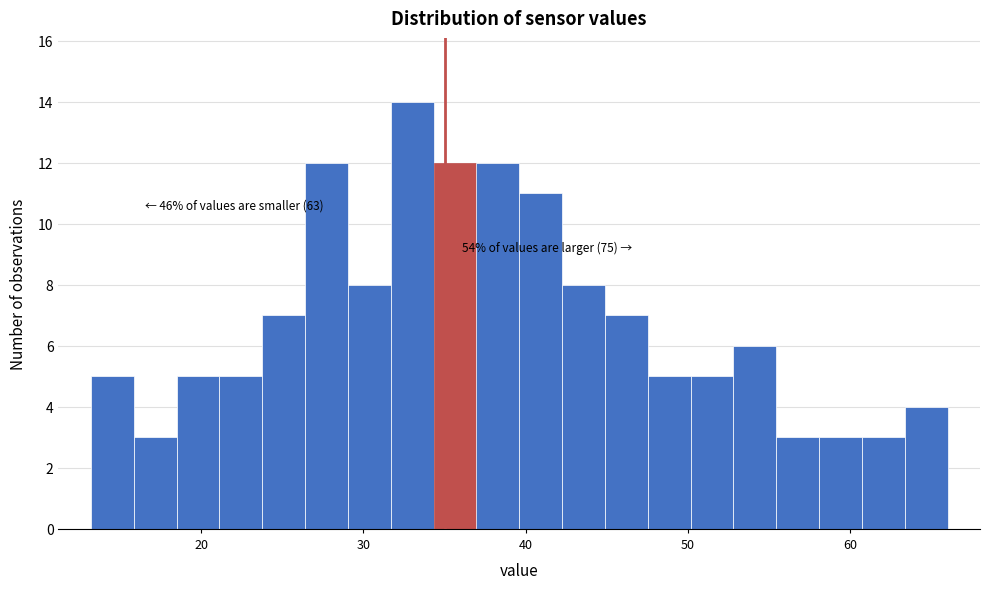

Read against the x-axis, roughly where is the centre of the tallest bar?

33